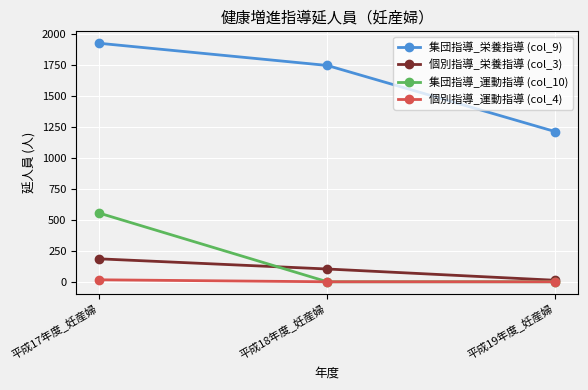

What is the difference between the maximum and second lowest values in the 集団指導_栄養指導 (col_9) series?

179